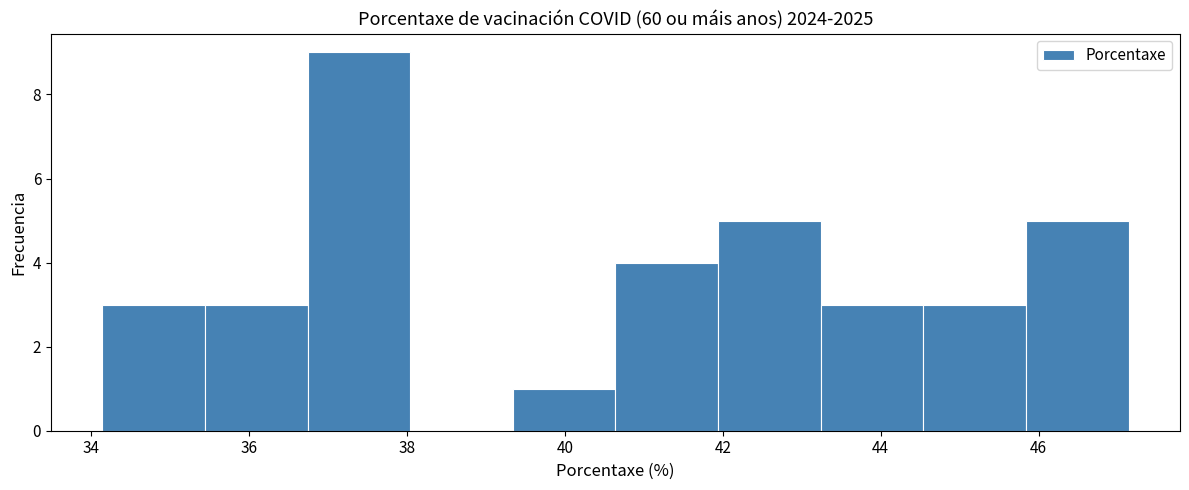

Over which range of the x-axis is the bar tallest?

36.74 to 38.04